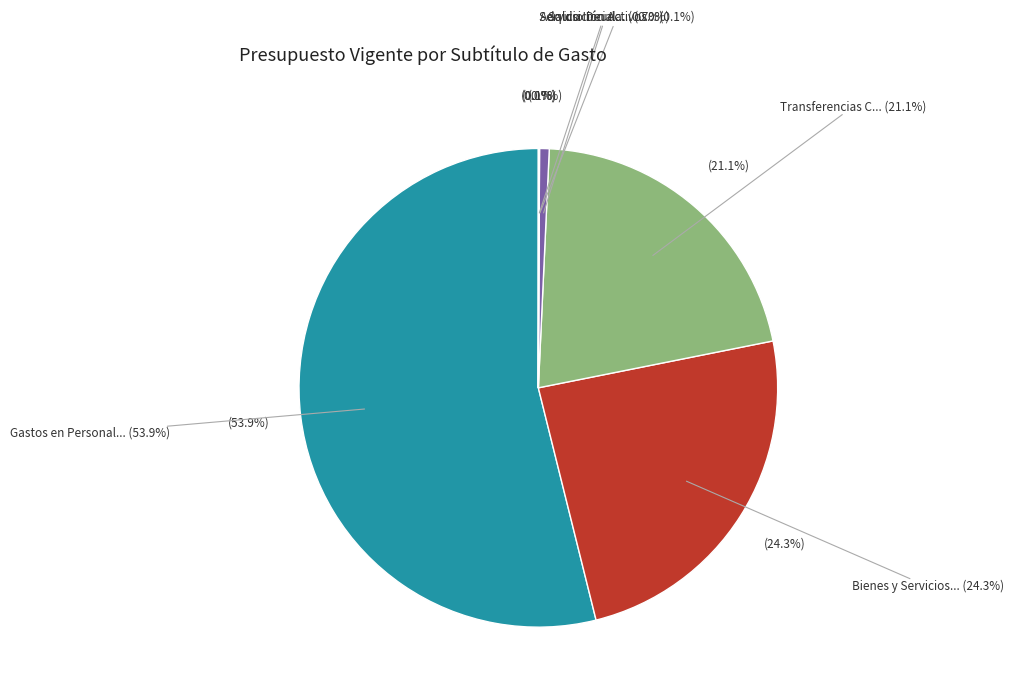

Which category has the biggest portion of the pie?

Gastos en Personal